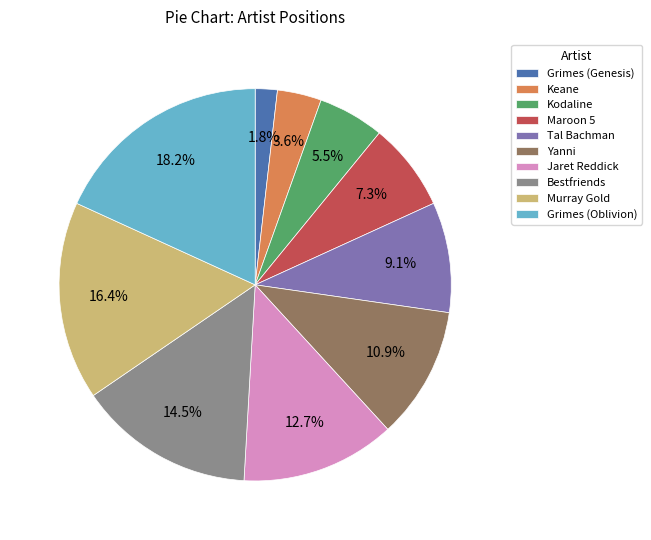

Rank the categories by value from highest to lowest.

Grimes (Oblivion), Murray Gold, Bestfriends, Jaret Reddick, Yanni, Tal Bachman, Maroon 5, Kodaline, Keane, Grimes (Genesis)